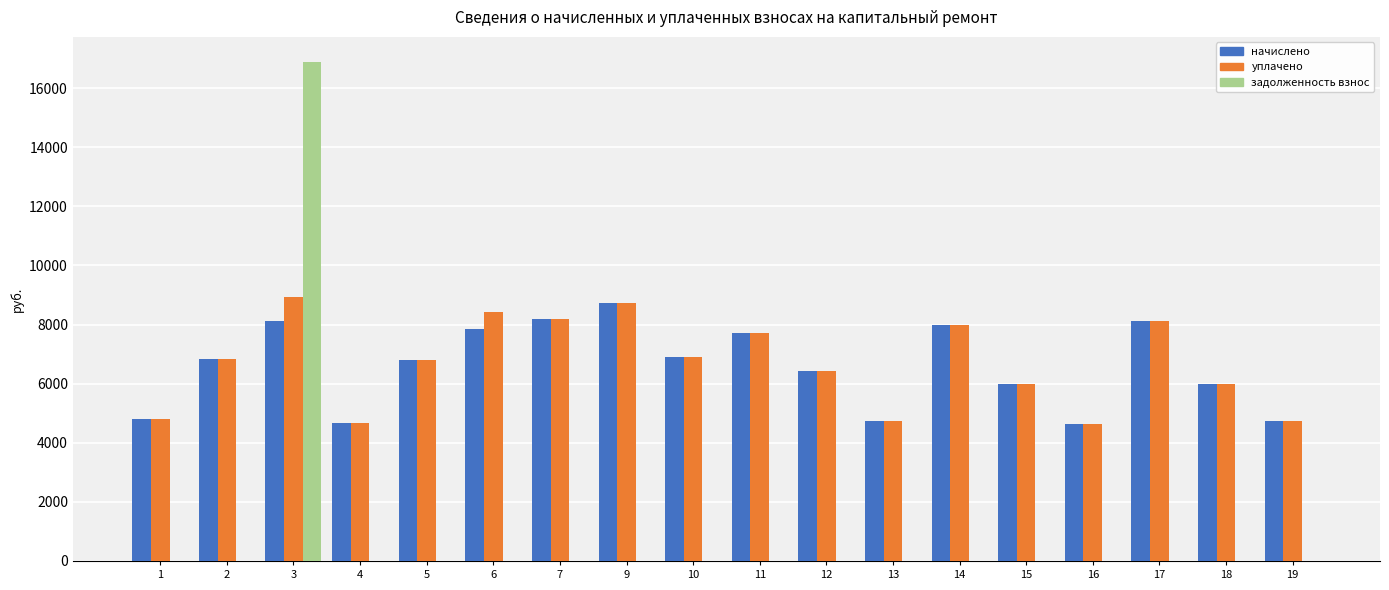

The value of уплачено at 2 is 3747.5. True or false?

False